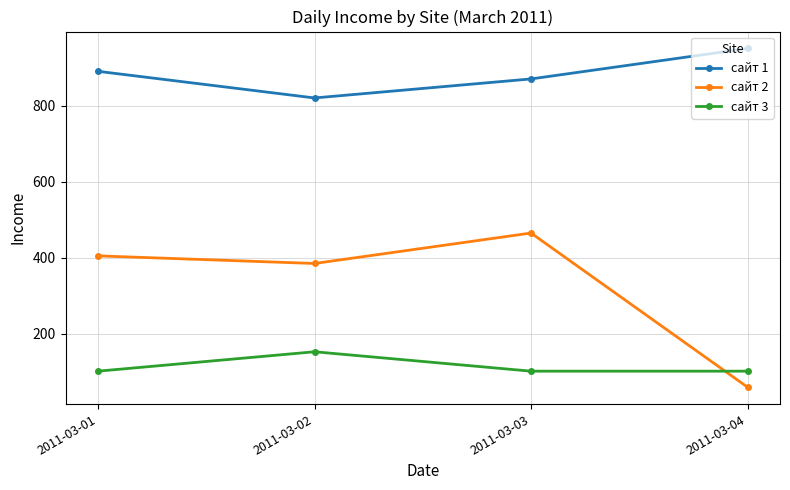

Between 2011-03-02 and 2011-03-03, which series saw the biggest shift?

сайт 2